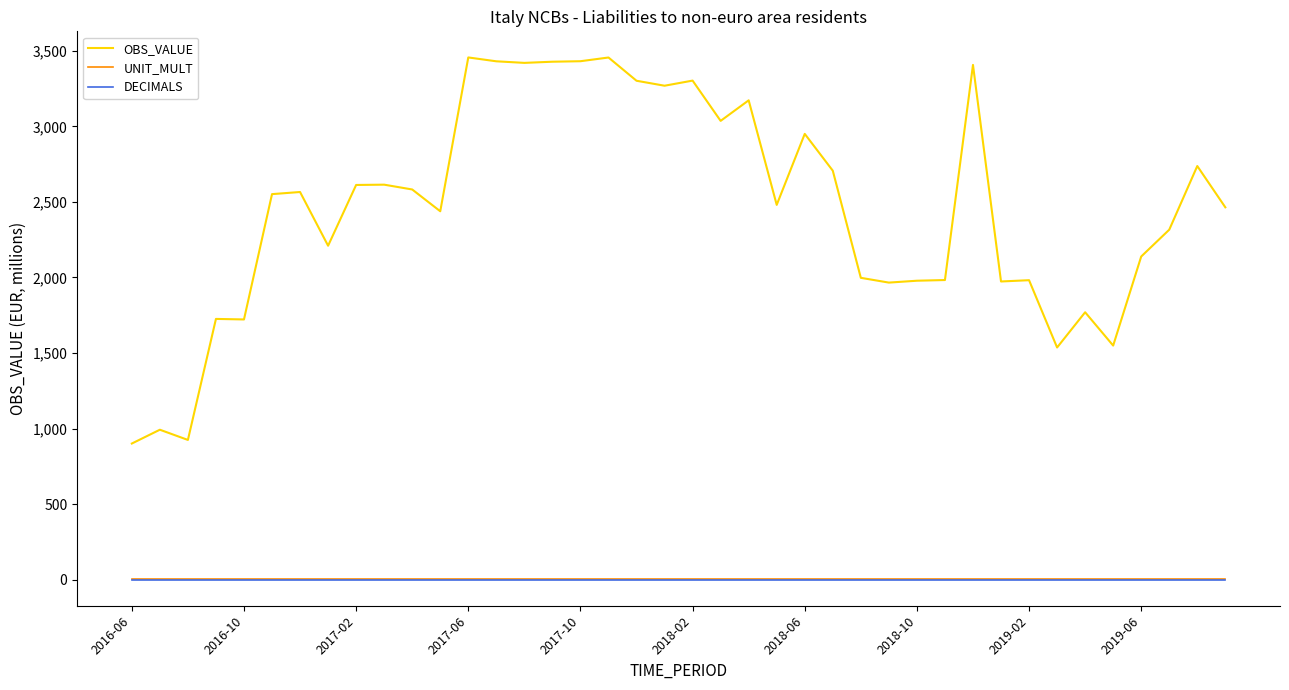

What are all the series names shown in the legend?

OBS_VALUE, UNIT_MULT, DECIMALS